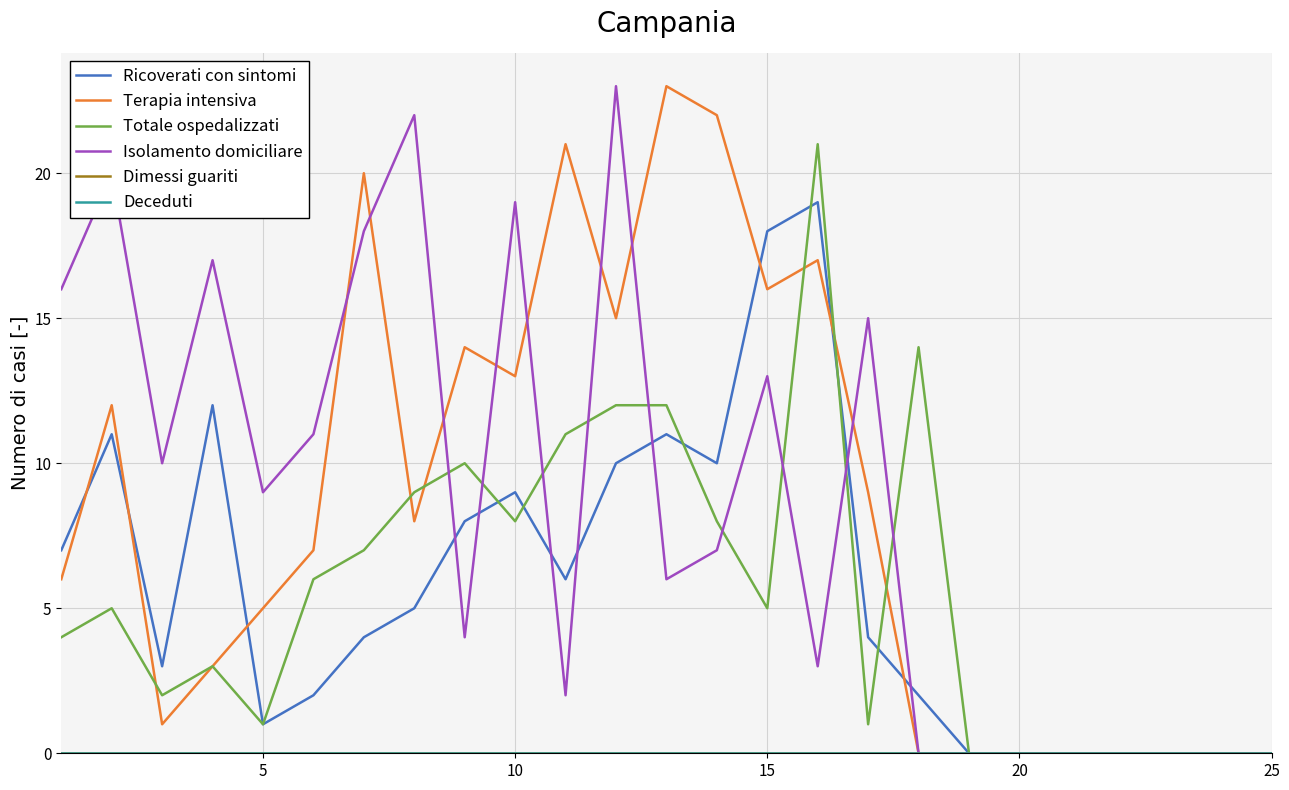

Does the chart display data point markers on the line(s)?

No